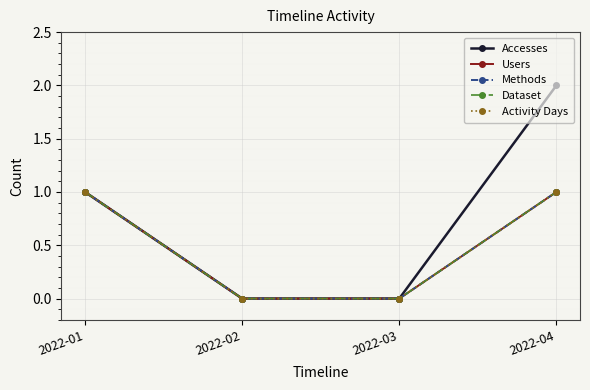

At which category does the chart reach its peak across all series?

2022-04